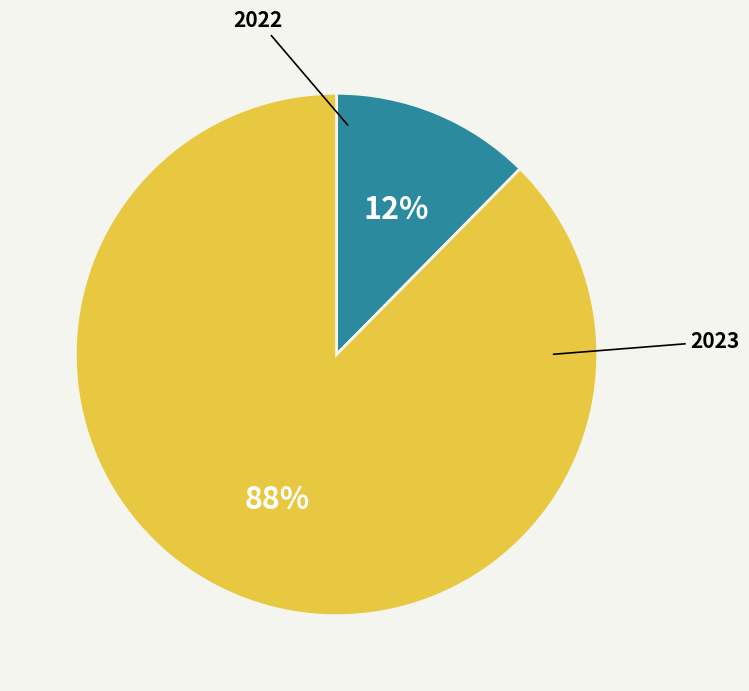

Does any single category account for the majority?

Yes